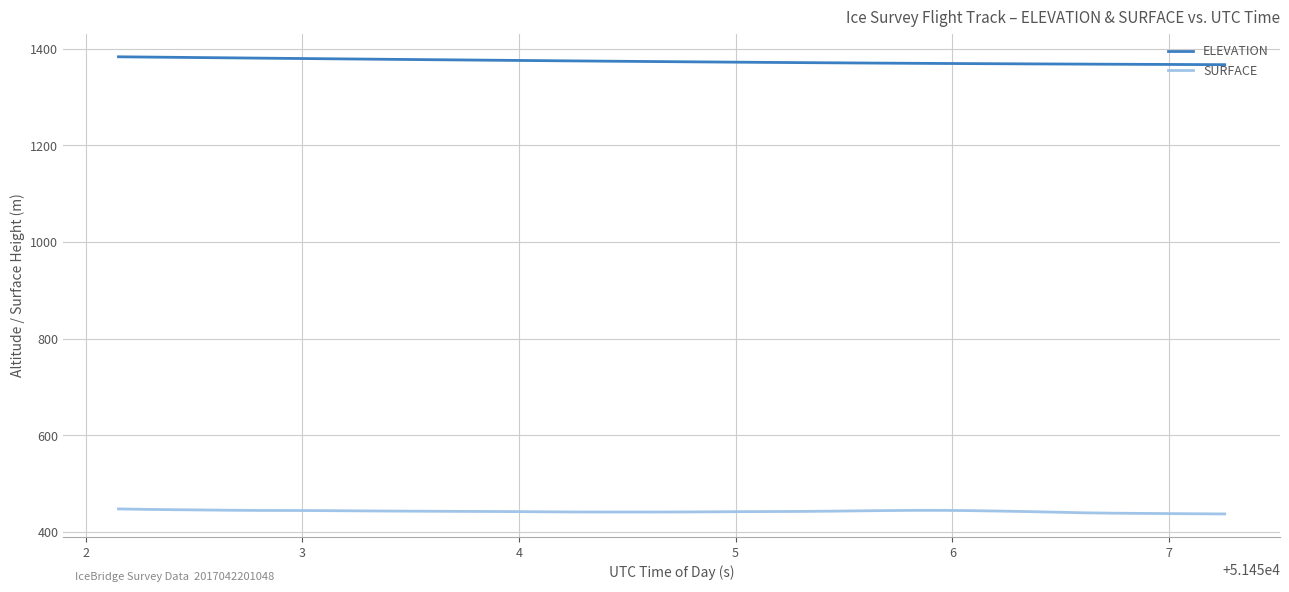

What is the smallest value displayed?

437.3